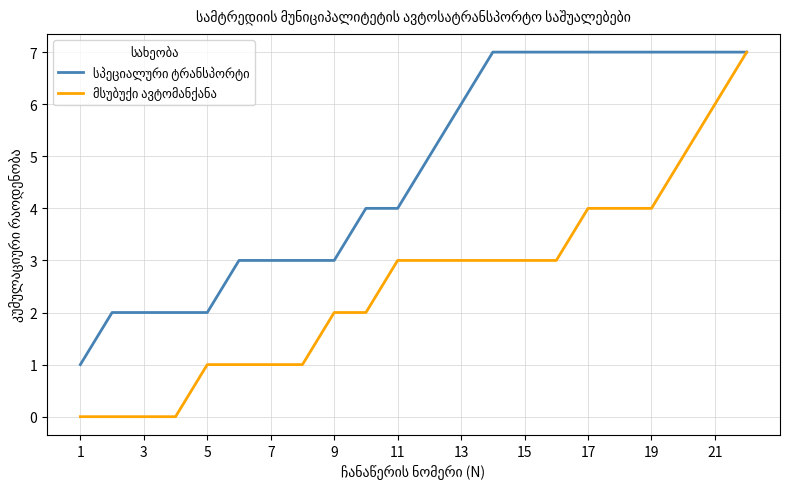

At how many categories does at least one series exceed 0?

22